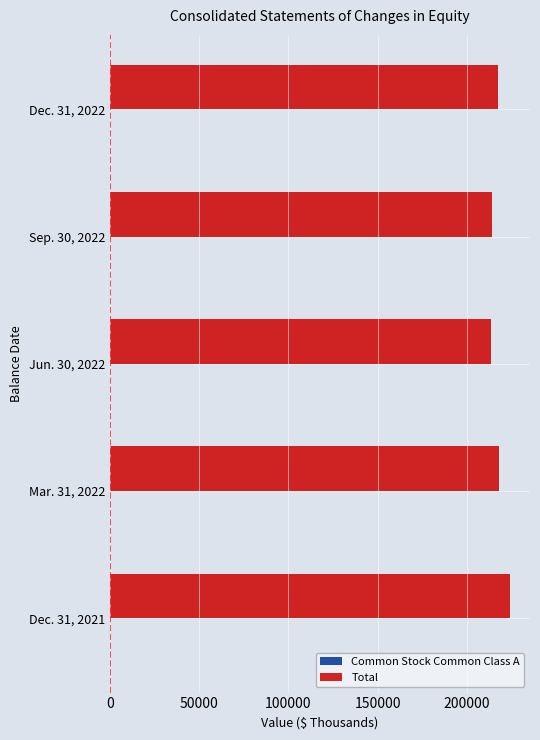

The value of Total at Mar. 31, 2022 is 124927. True or false?

False